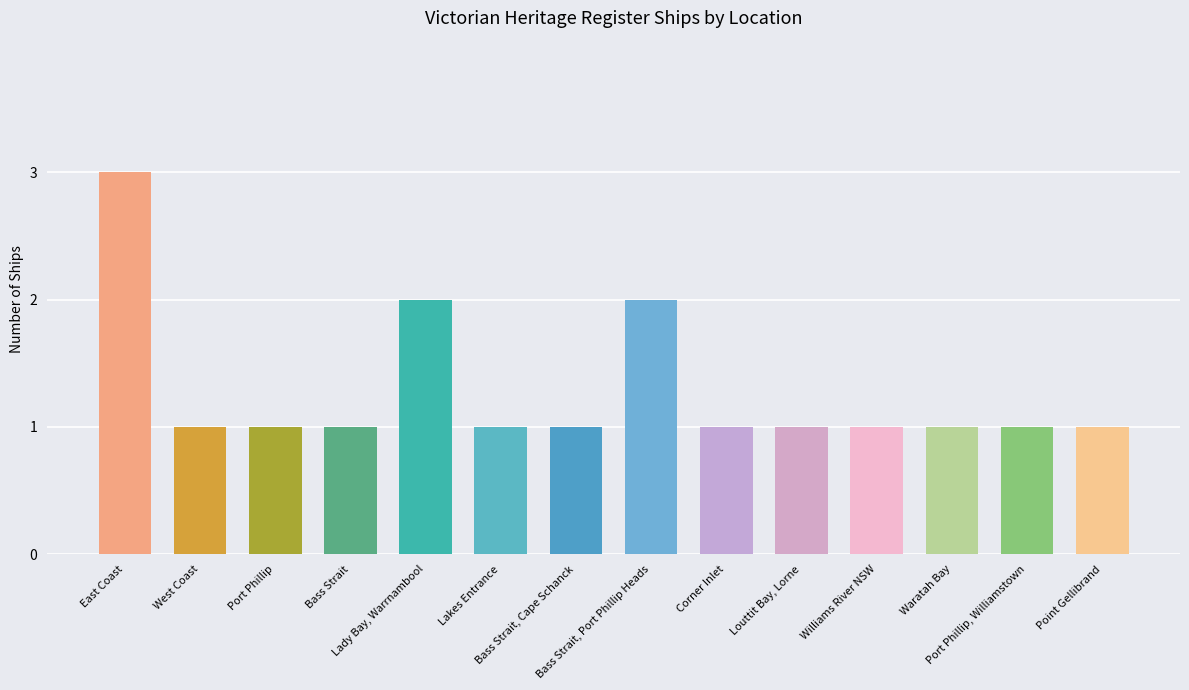

Reading right to left, what are all the values shown in this chart?

1	1	1	1	1	1	2	1	1	2	1	1	1	3